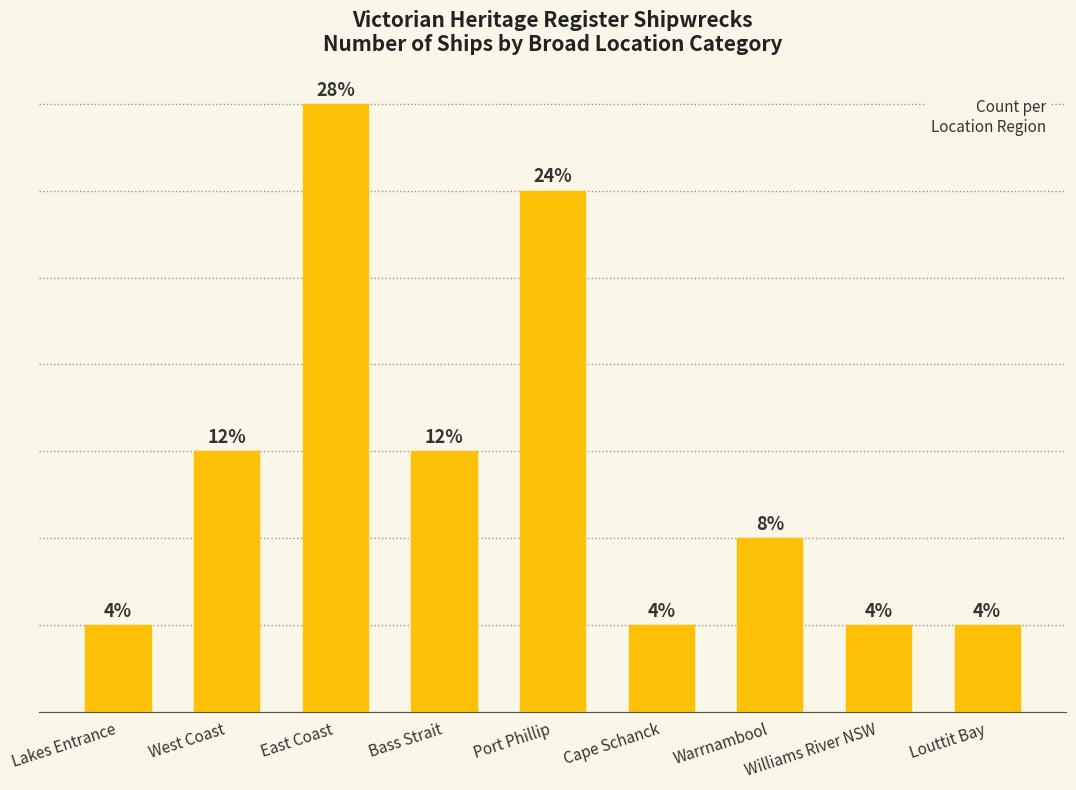

What is the label of the 2nd bar from the left?

West Coast